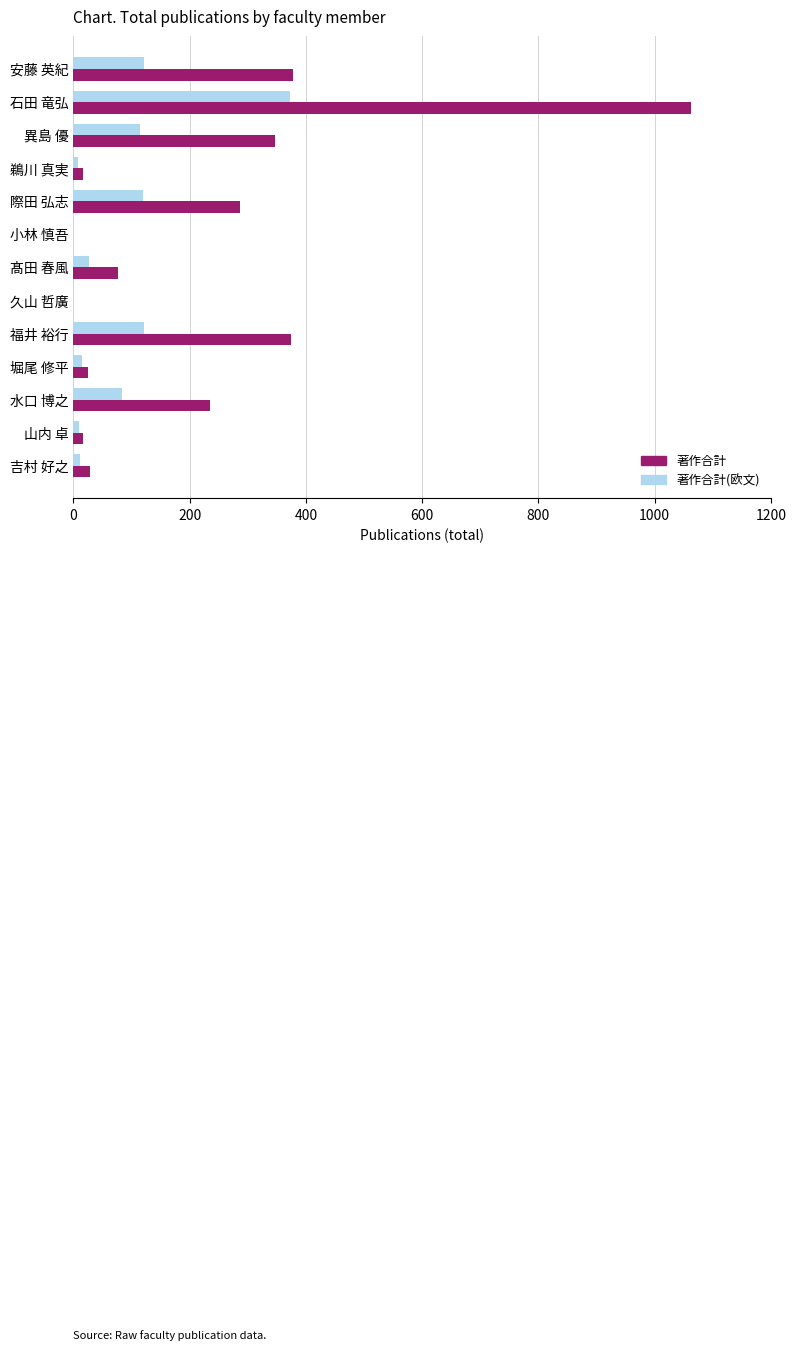

What is the greatest value displayed?

1062